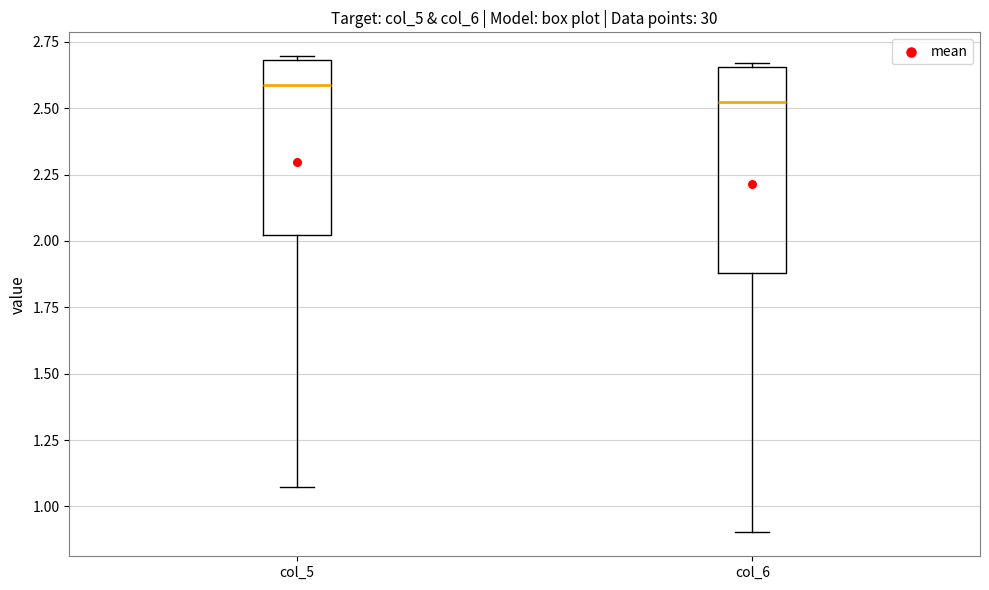

Reading left to right, read every box against the y-axis: the position of its median line, the range the box covers, and the ends of its whiskers. The values are not printed on the chart, so give them approximately, as read against the axis.

col_5: median 2.60, box 2.00 to 2.70, whiskers 1.05 to 2.70 (just above the box's upper edge)
col_6: median 2.50, box 1.90 to 2.65, whiskers 0.90 to 2.65